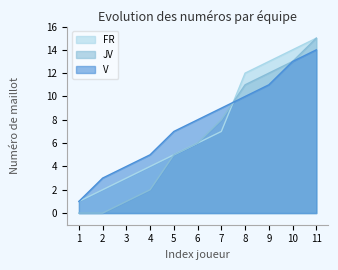

What is the sum of all FR values?

82